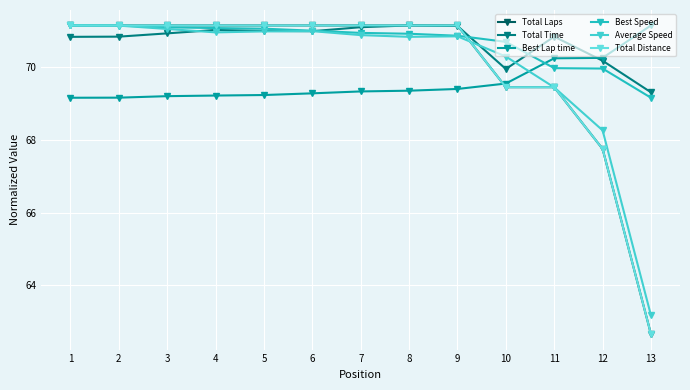

Which category has the lowest value across all series?

13